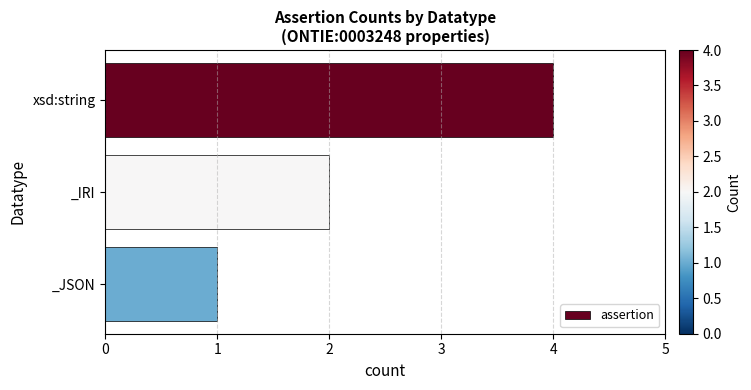

Which label corresponds to the smallest value in the chart?

_JSON